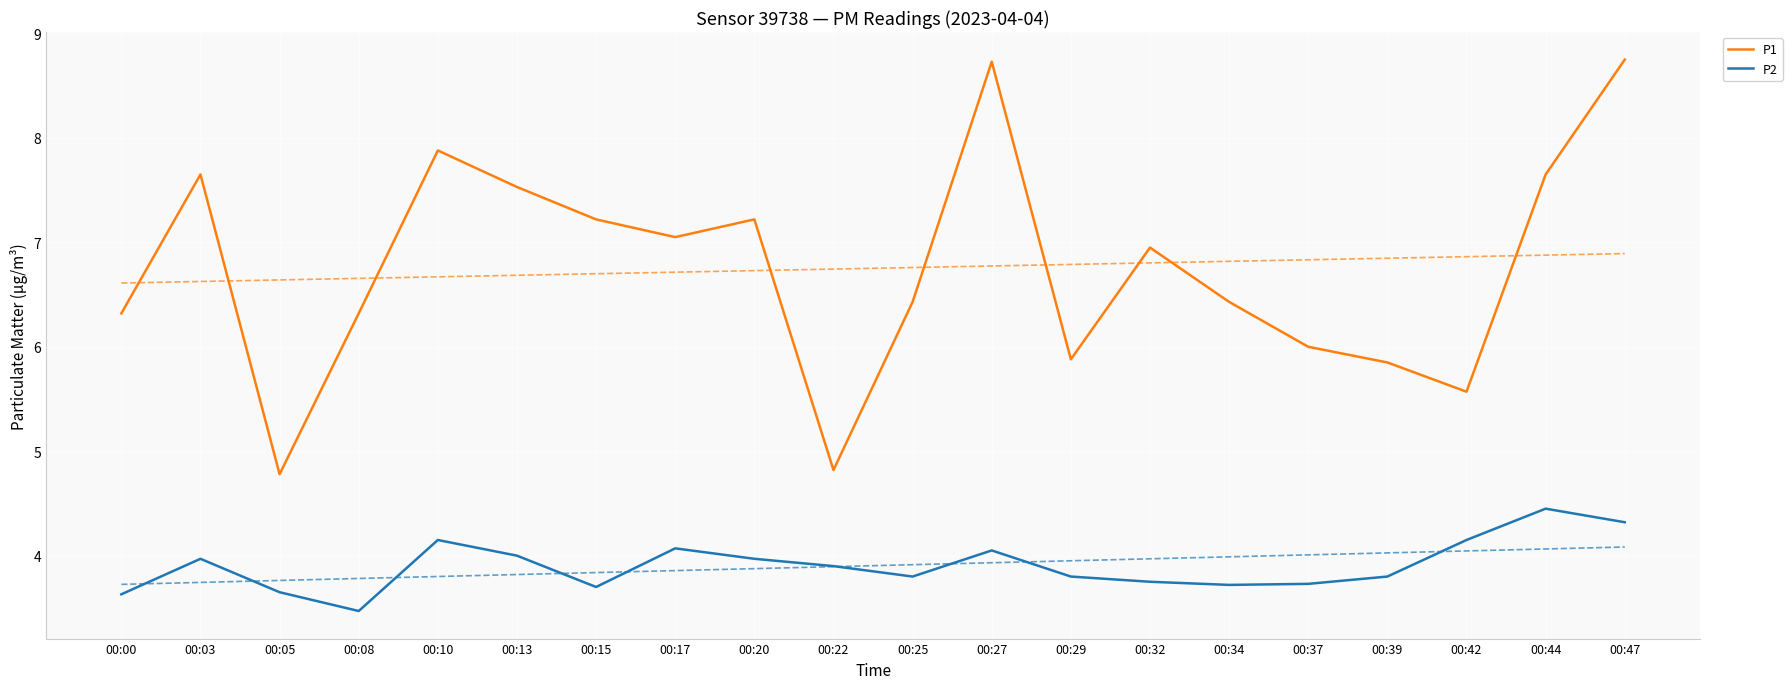

What are all the series names shown in the legend?

P1, P2